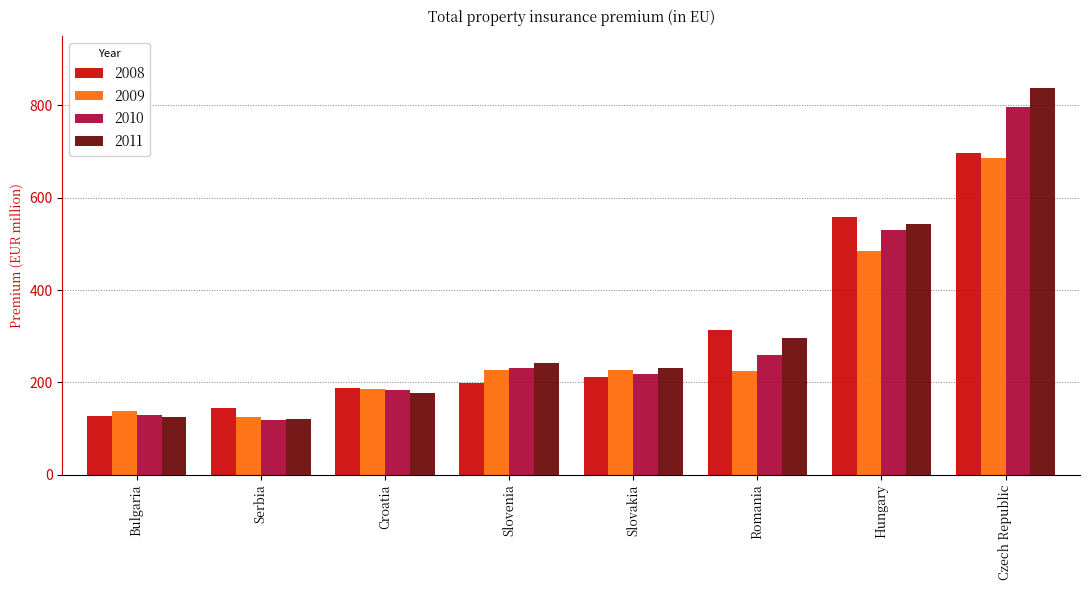

Is it true that 2008 equals 127.0 at Bulgaria?

True